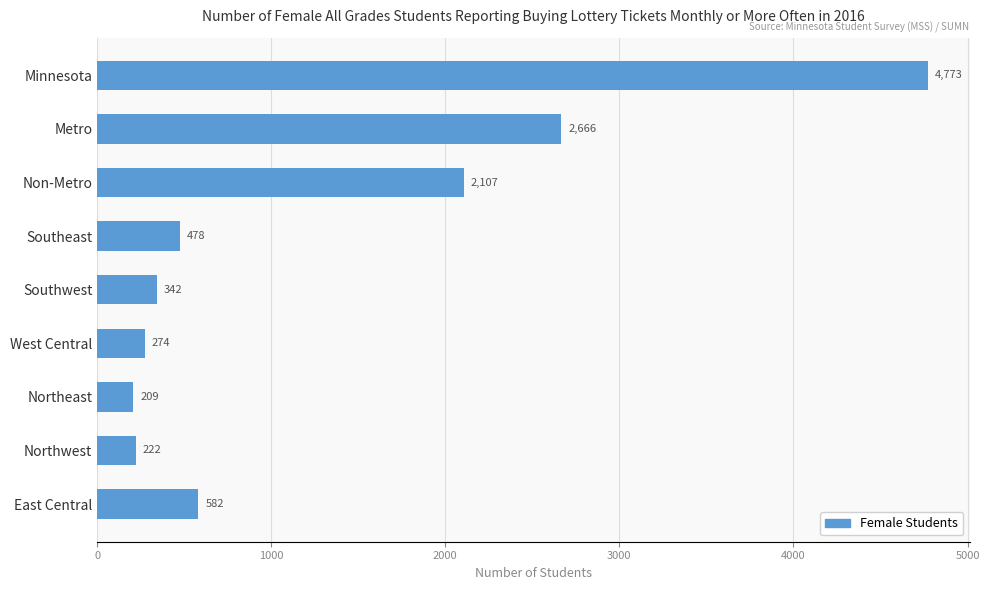

What is the difference between the second highest and minimum values?

2457